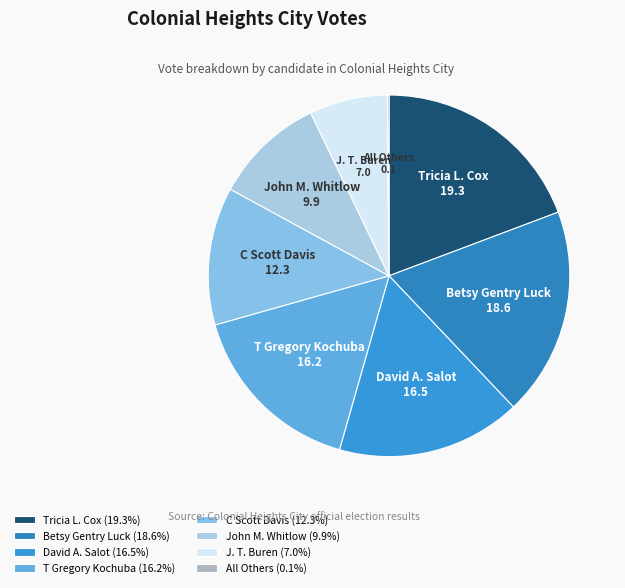

Does David A. Salot represent more than half of the total?

No